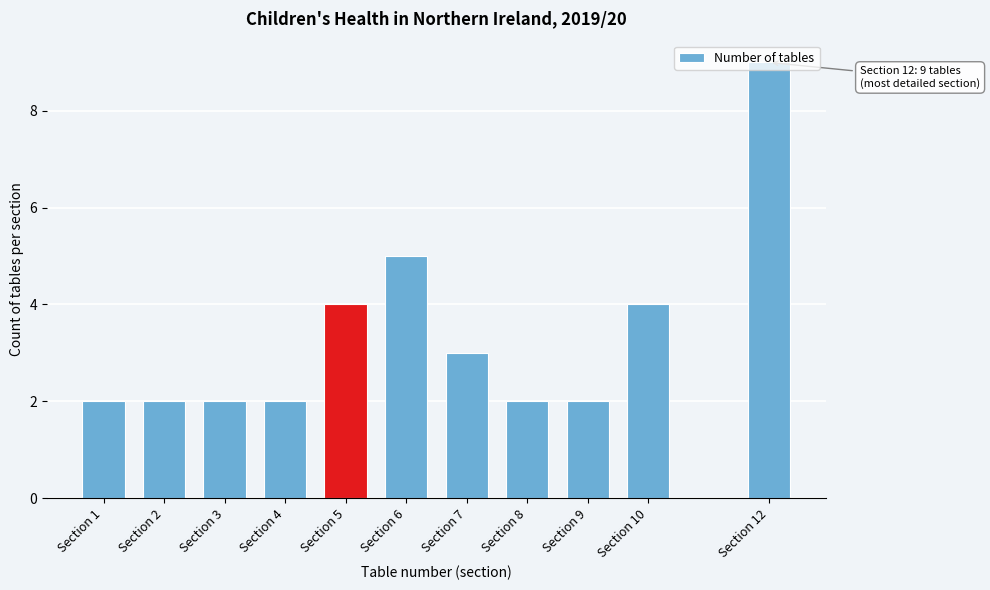

What is the value of the 7th bar from the left?

3